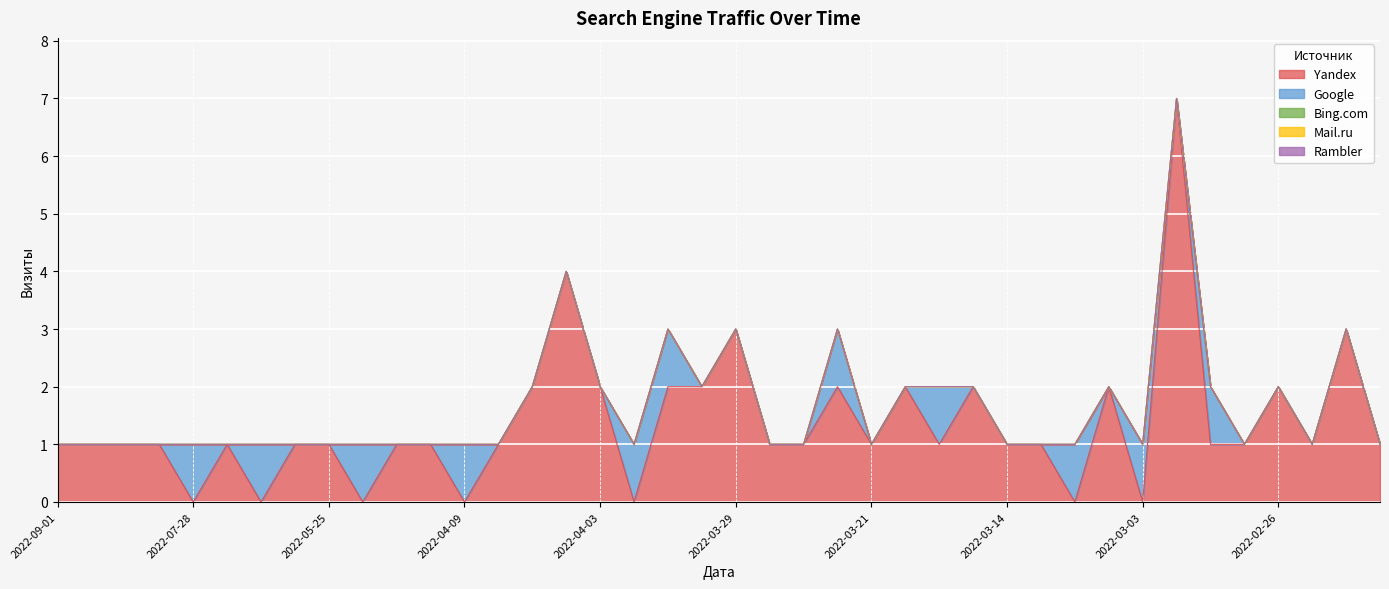

What position from the left is 2022-03-13?

30